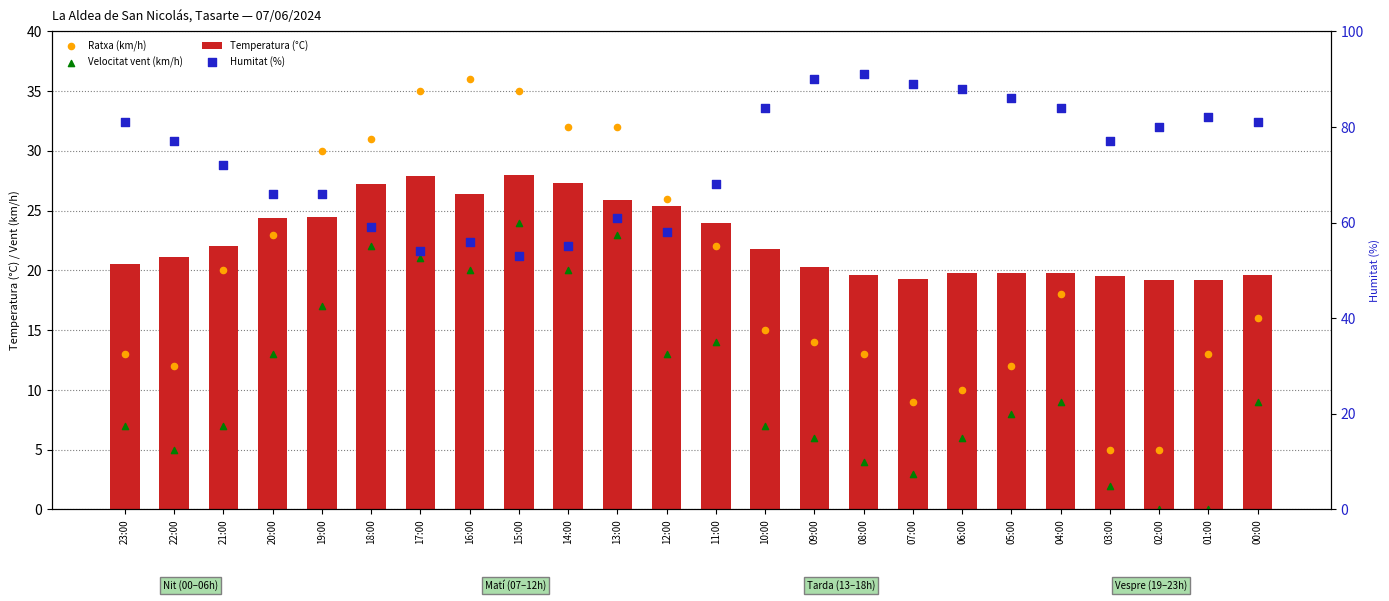

Which series has the largest total across all categories?

Humitat (%)